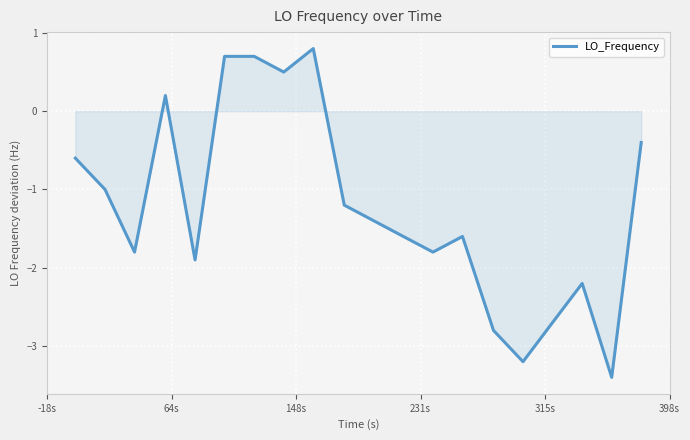

Does the chart display data point markers on the line(s)?

No